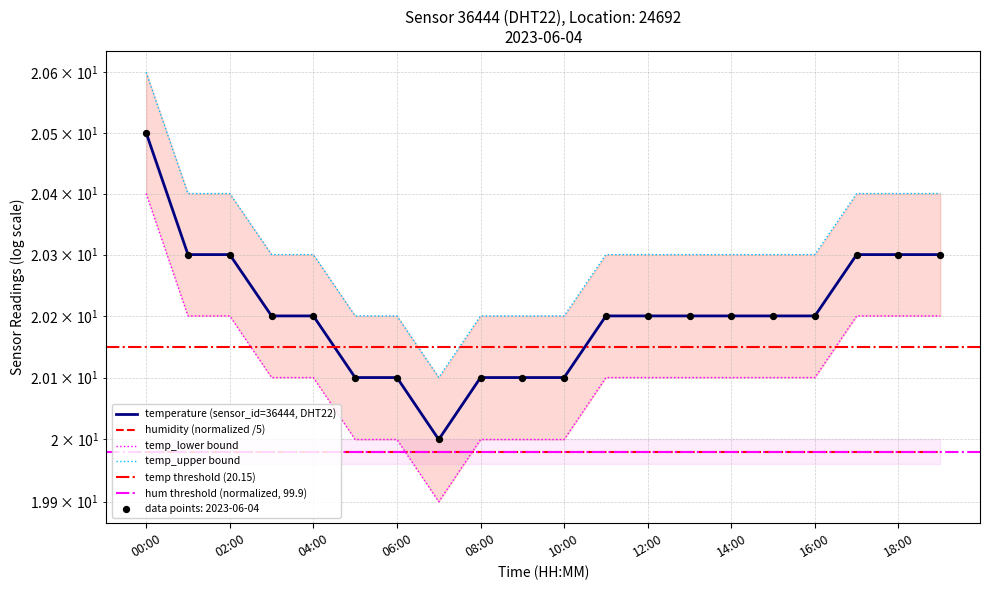

Approximately how many times larger is the value at 05:00 compared to 09:00?

1.0